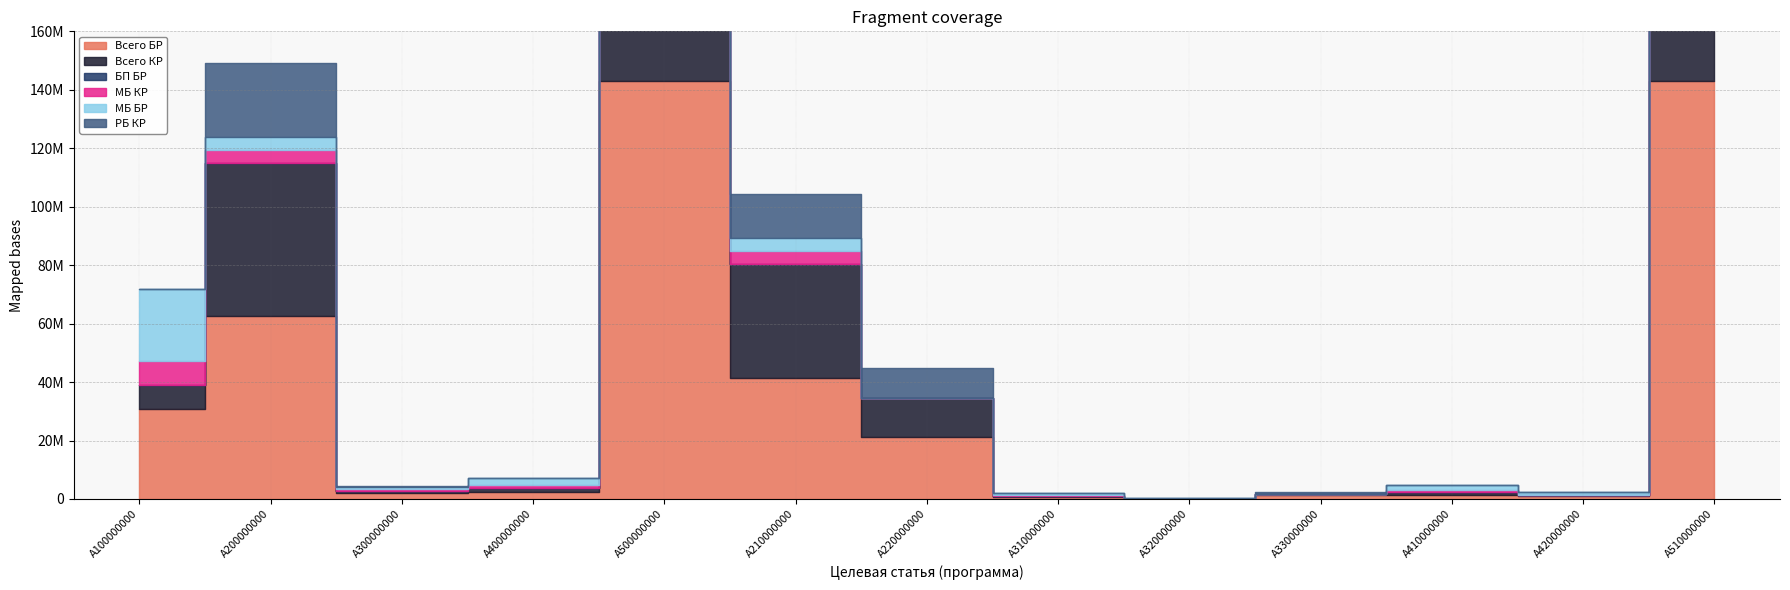

In Всего БР, how many points are lower than both neighbors (excluding endpoints)?

3